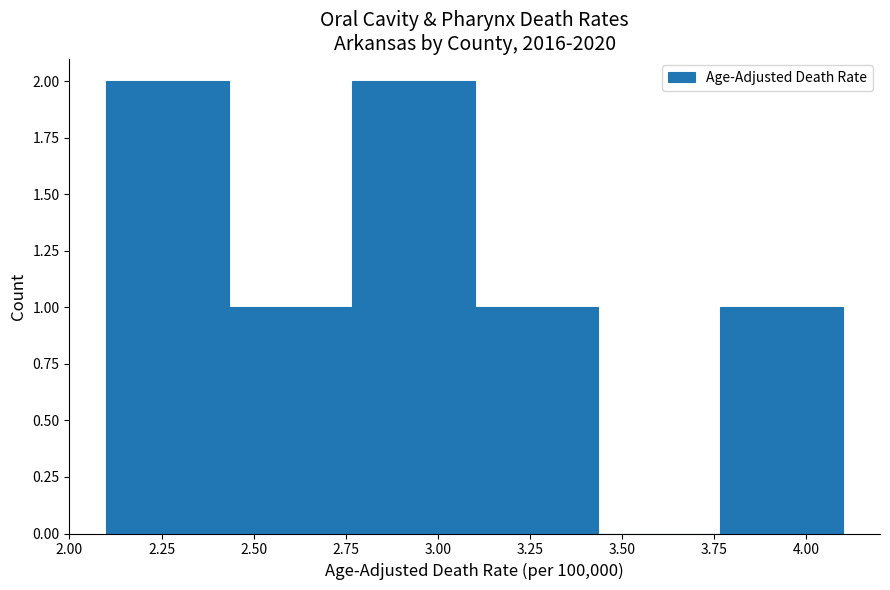

Reading left to right, list every bar in this chart as the range it spans on the x-axis followed by its height. Neither the bar edges nor the heights are printed on the chart, so give them approximately, as read against the axes.

2.10 to 2.45: 2
2.45 to 2.75: 1
2.75 to 3.10: 2
3.10 to 3.45: 1
3.45 to 3.75: 0
3.75 to 4.10: 1